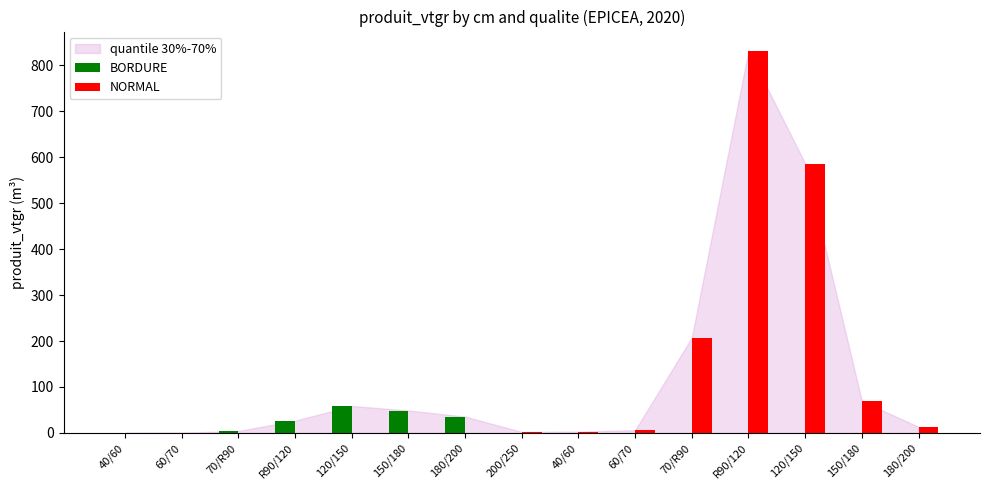

Count the number of categories in the chart.

15